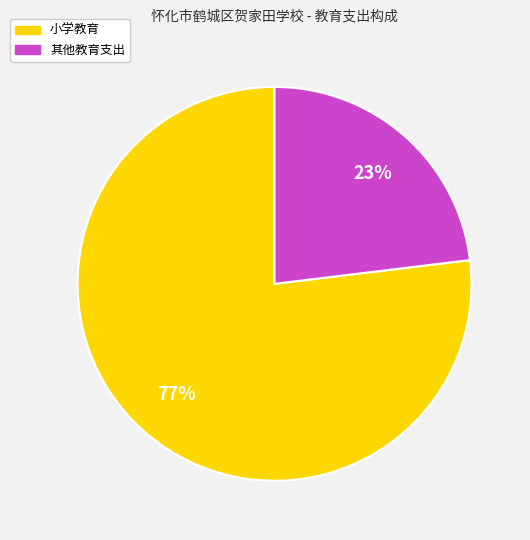

Combined, do 小学教育 and 其他教育支出 account for over 50%?

Yes